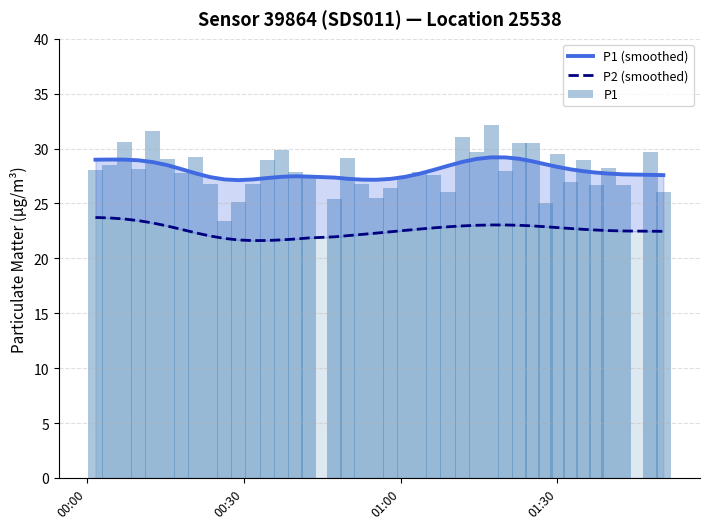

What is the value of the P1 (smoothed) bar at the 29th from the left?

29.2